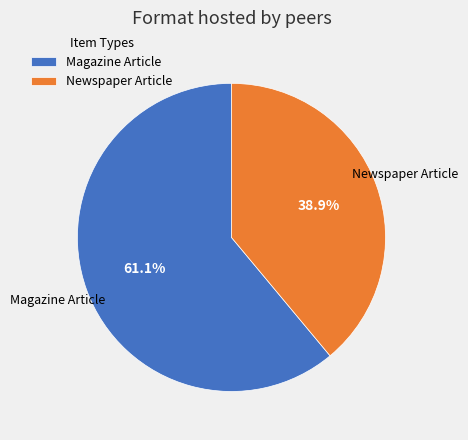

What percentage is the Magazine Article slice, to the nearest percent?

61%